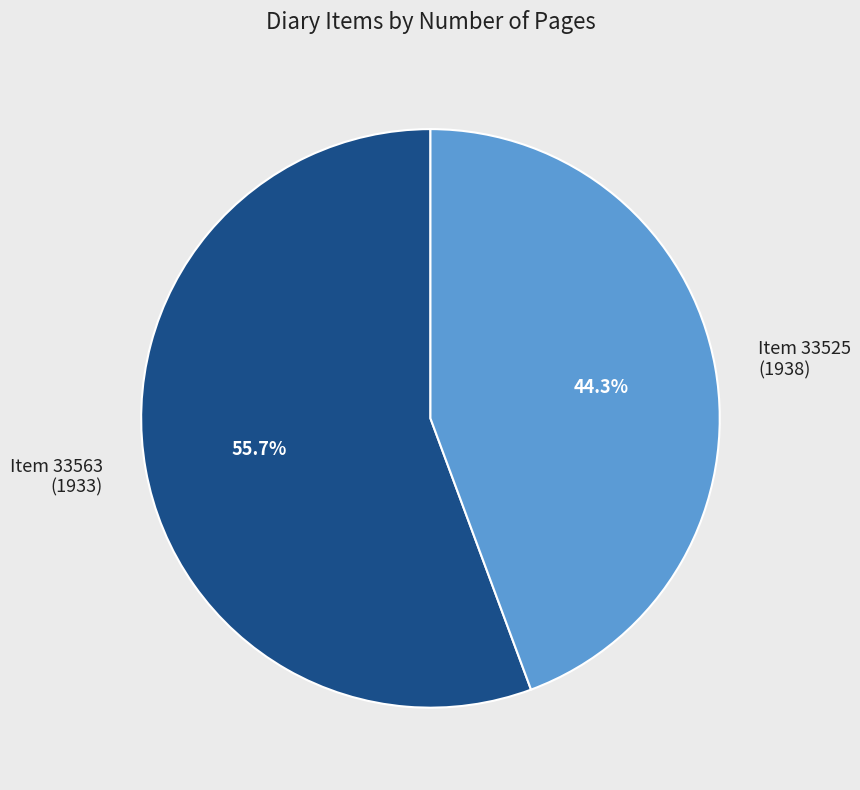

Rank the categories by value from lowest to highest.

Item 33525 (1938), Item 33563 (1933)